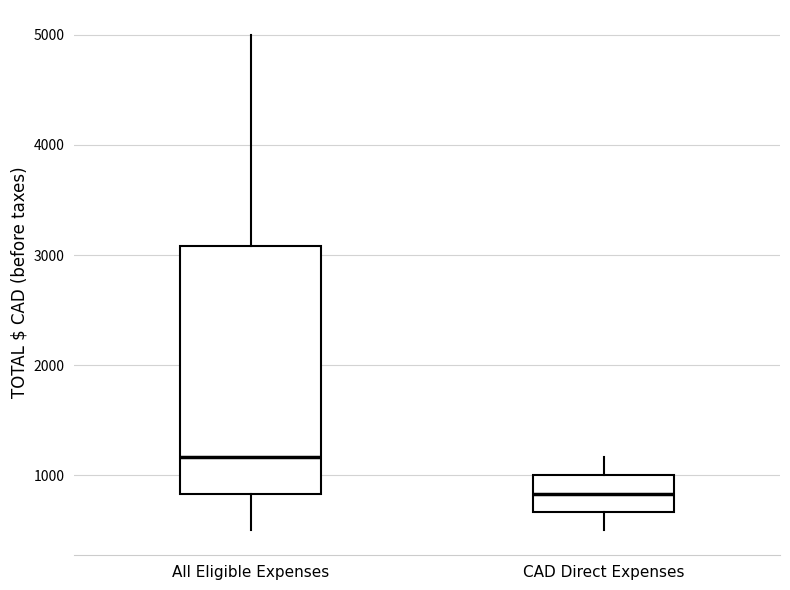

Reading left to right, read every box against the y-axis: the position of its median line, the range the box covers, and the ends of its whiskers. The values are not printed on the chart, so give them approximately, as read against the axis.

All Eligible Expenses: median 1200, box 800 to 3100, whiskers 500 to 5000
CAD Direct Expenses: median 800, box 700 to 1000, whiskers 500 to 1200